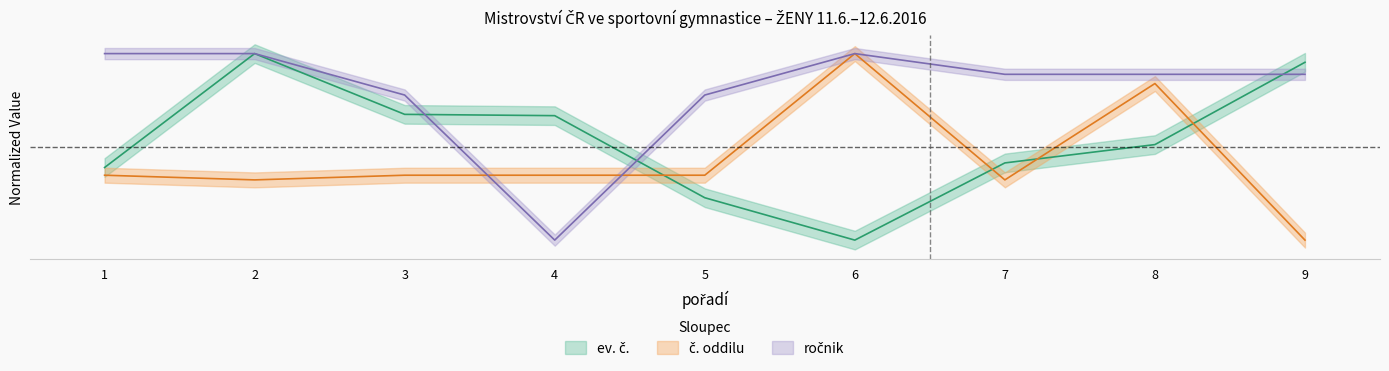

Which category has the highest value in the ročnik series?

1